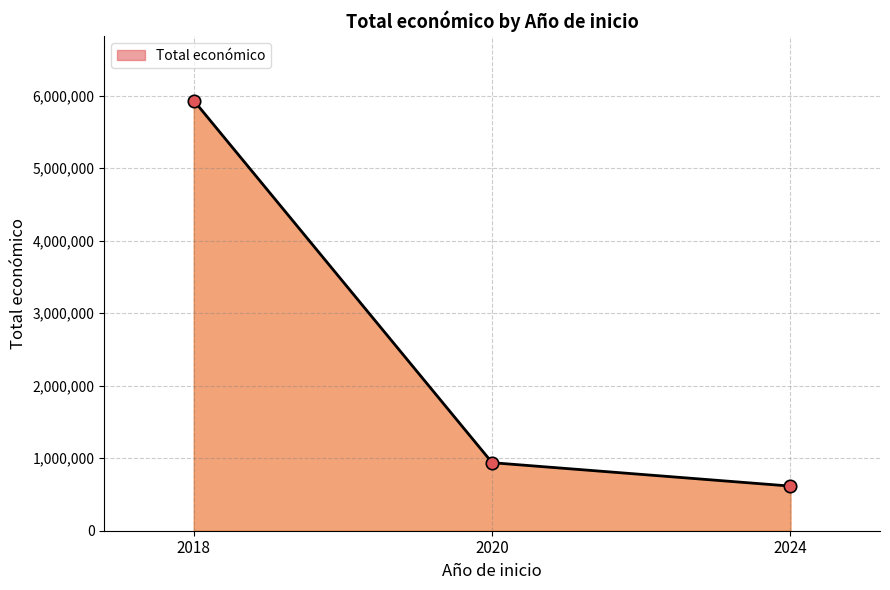

Between 2024 and 2018, which is larger?

2018